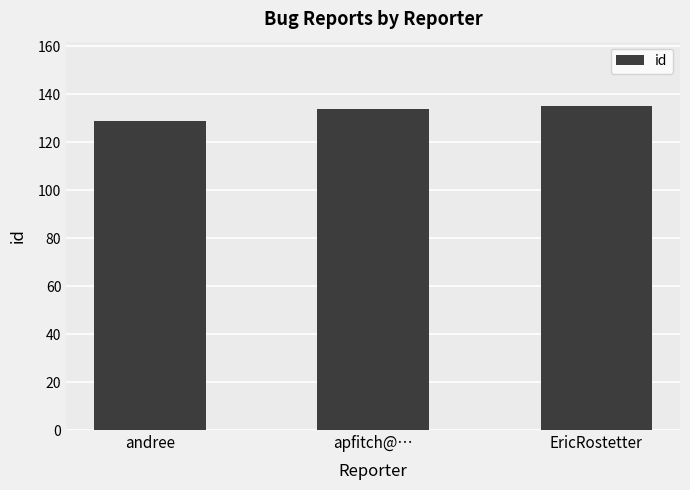

What is the sum of the values at apfitch@… and andree?

263